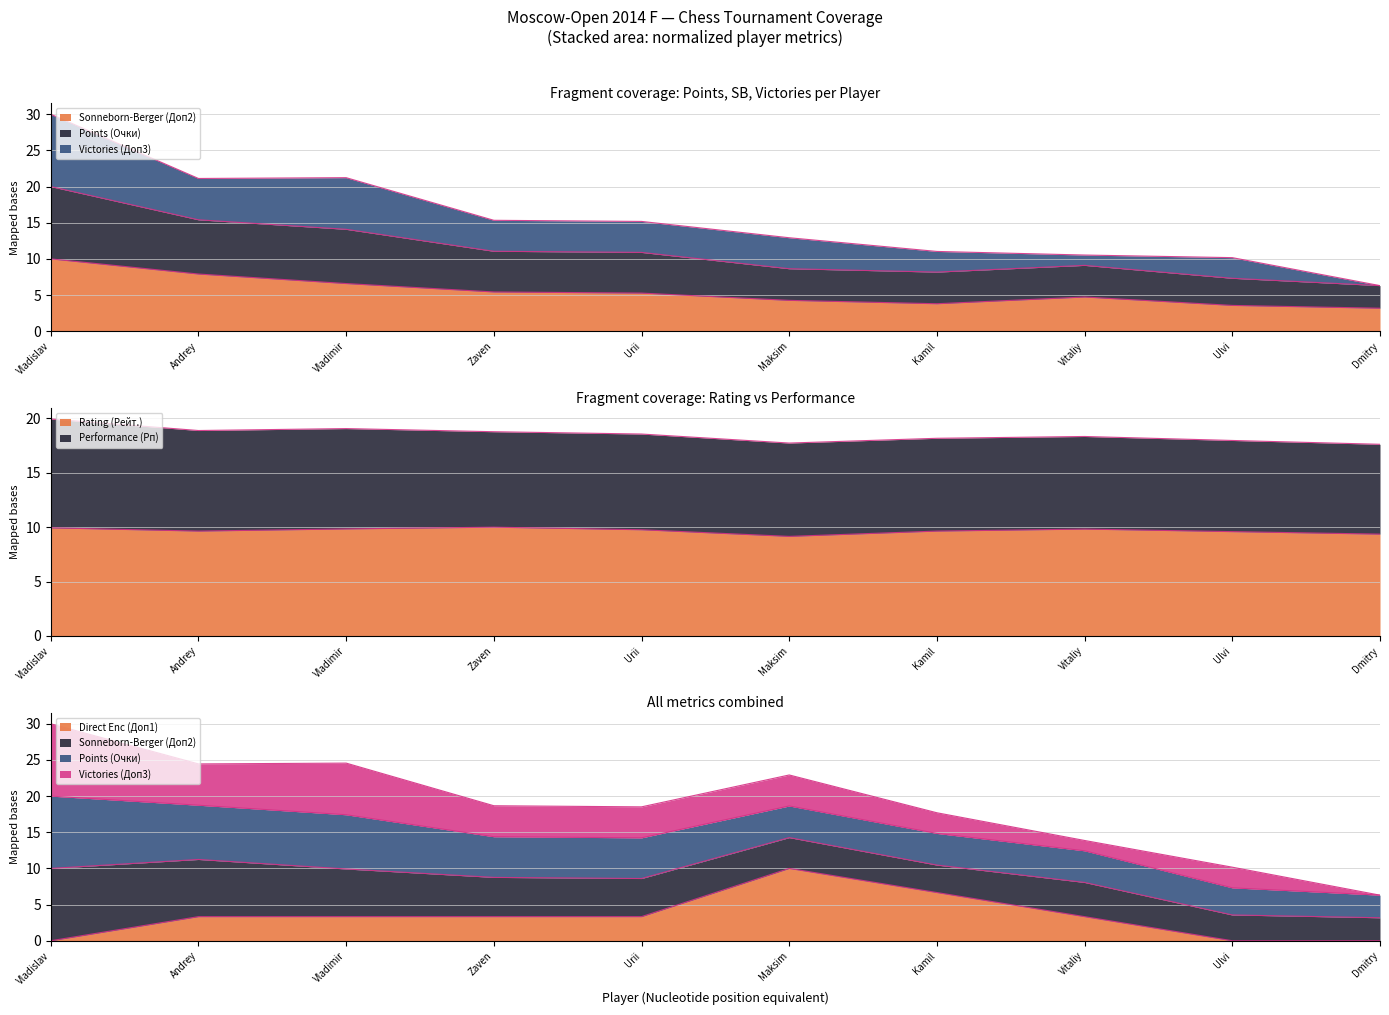

True or false: Sonneborn-Berger (Доп2) has more than 0 points higher than both neighbors.

True